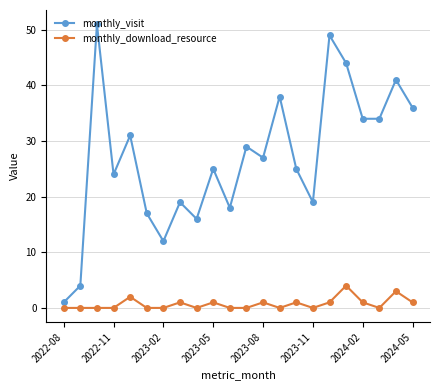

True or false: monthly_download_resource and monthly_visit cross at least once.

False